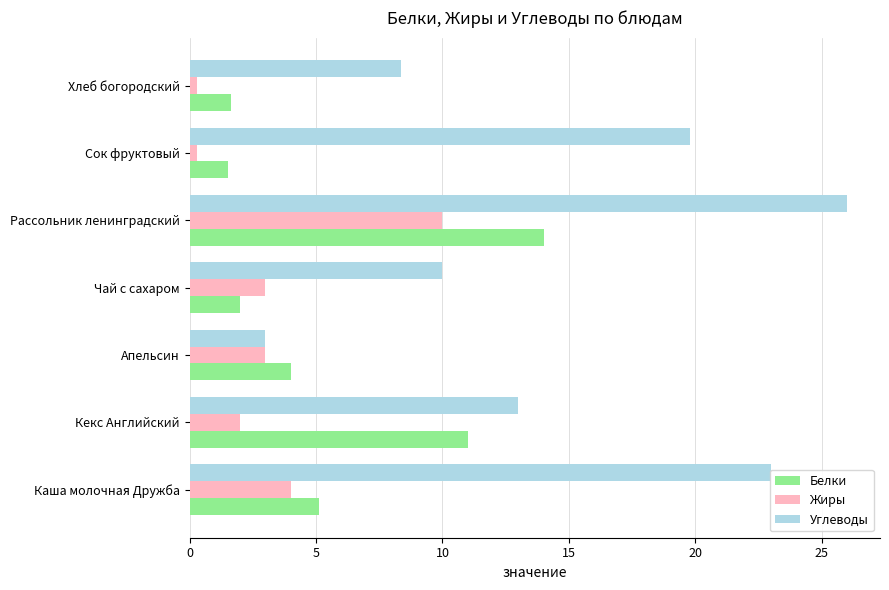

What is the minimum value for Белки?

1.5